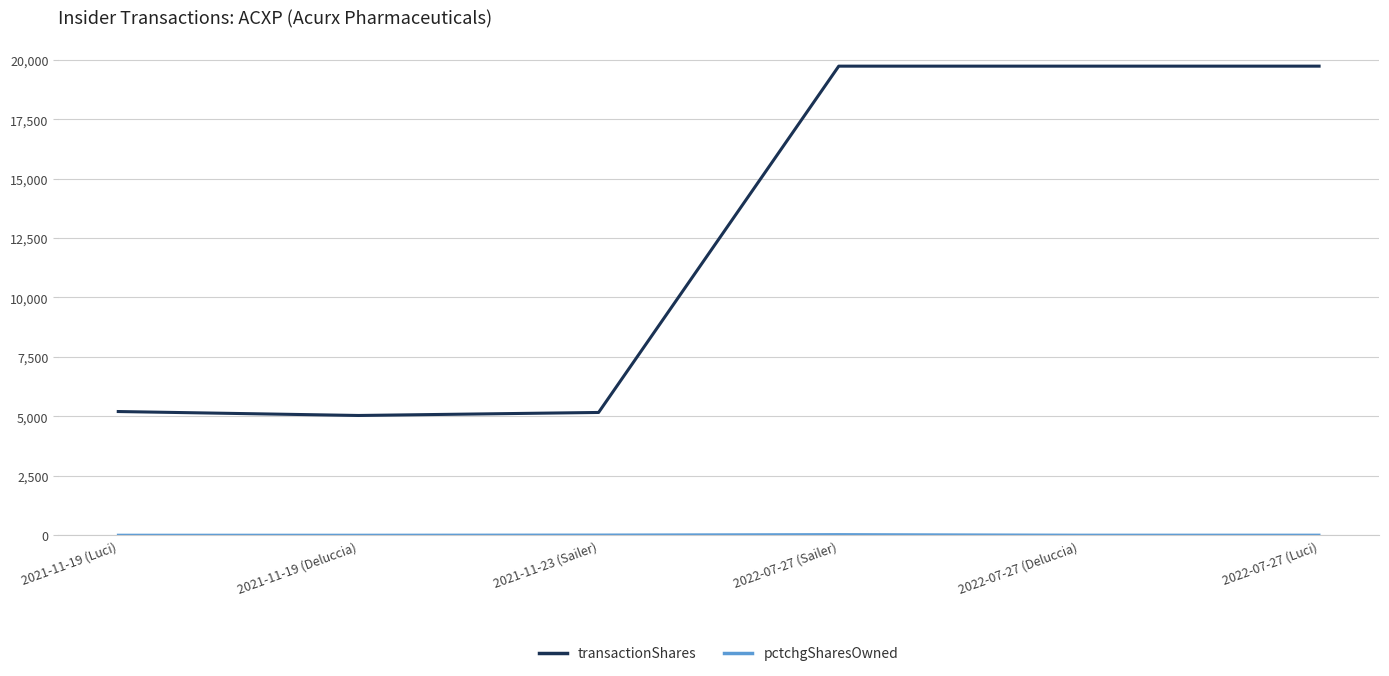

The value of transactionShares at 2021-11-19 (Deluccia) is 8231. True or false?

False